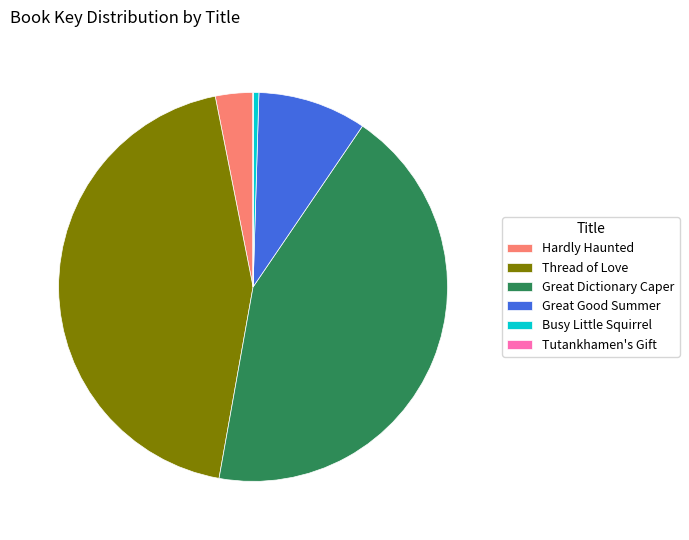

Is the sum of Great Dictionary Caper and Great Good Summer greater than half?

Yes